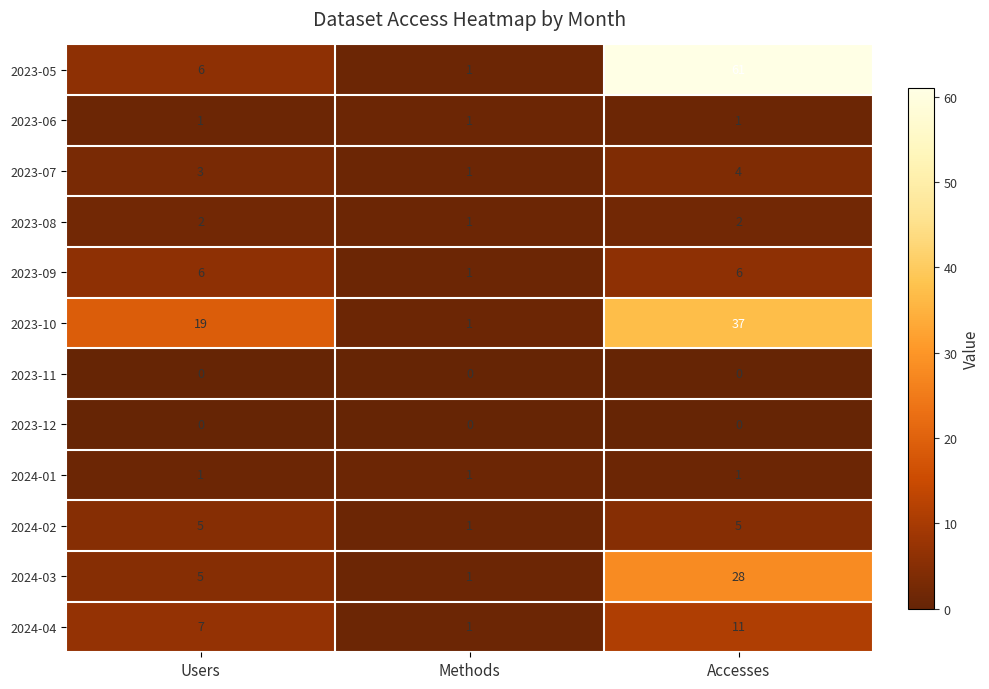

At how many categories does at least one series exceed 15?

2